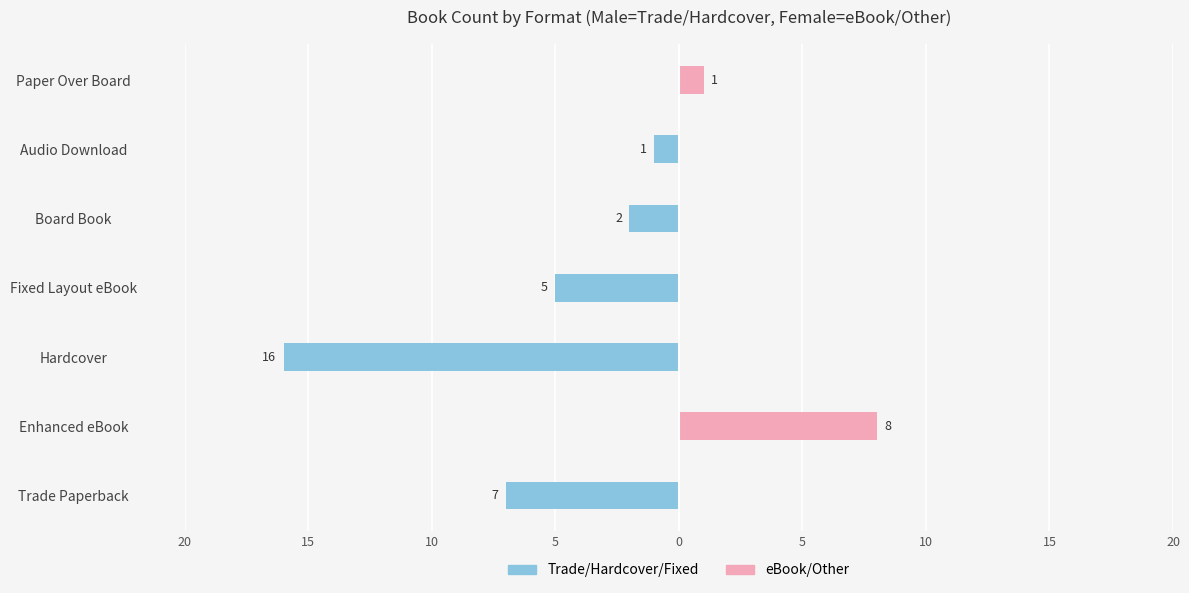

Does the chart contain stacked bars?

No